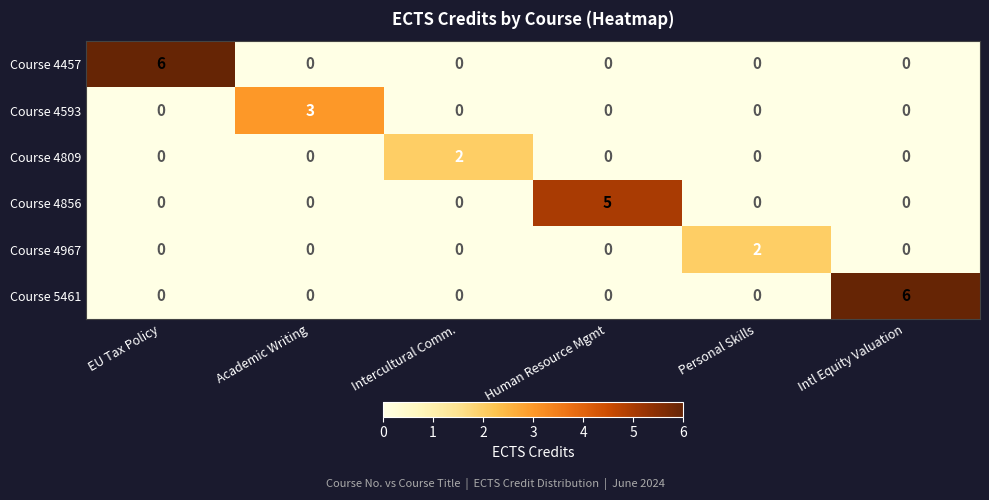

Count the Course 4809 values in the range 0 to 1.

5